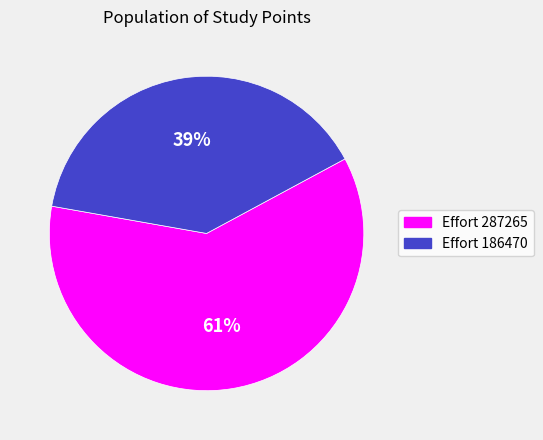

To the nearest percent, what is the average slice percentage?

50%